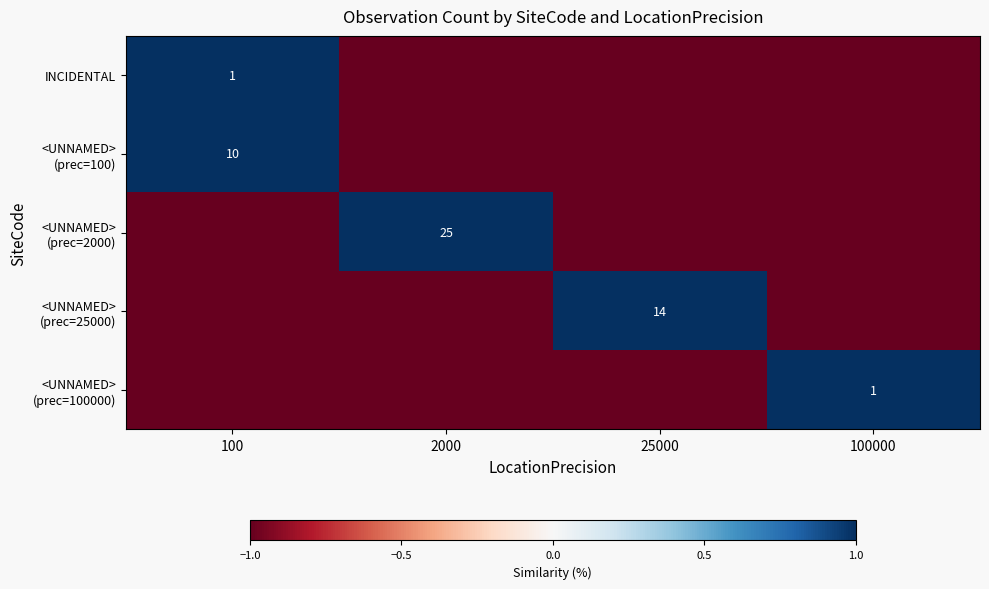

Is it true that INCIDENTAL equals 1 at 100?

True